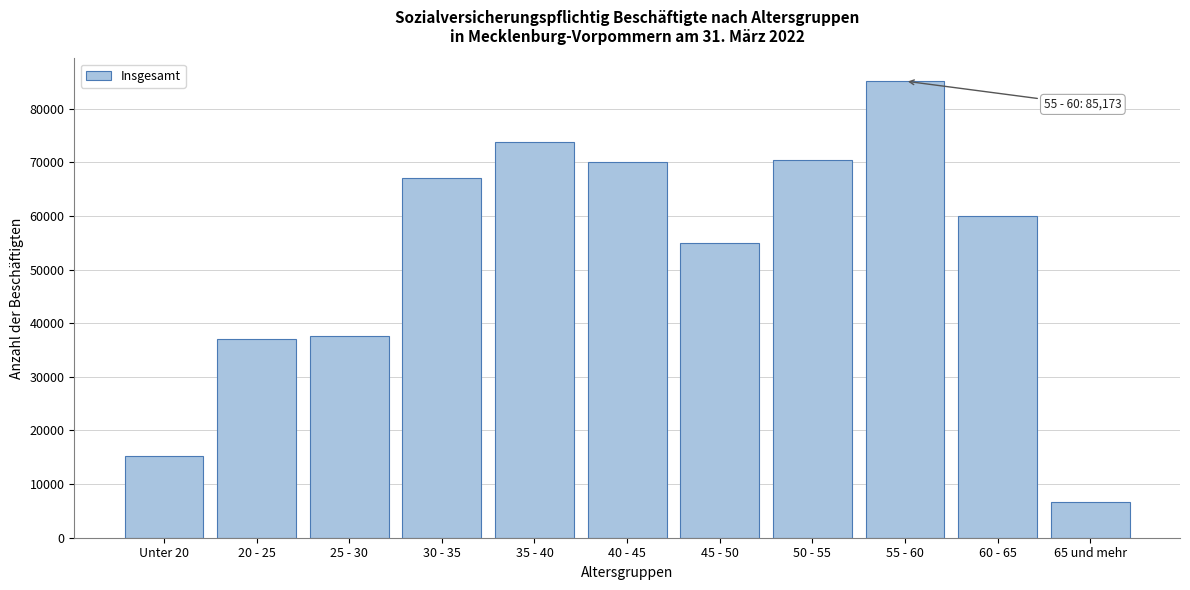

What is the smallest value displayed?

6594